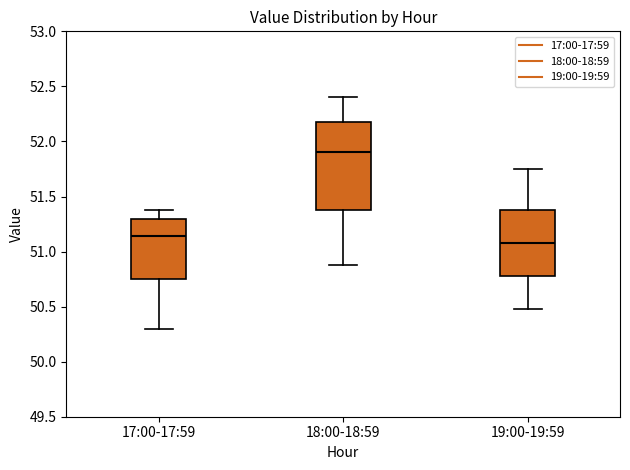

Which box's median line is the highest?

18:00-18:59